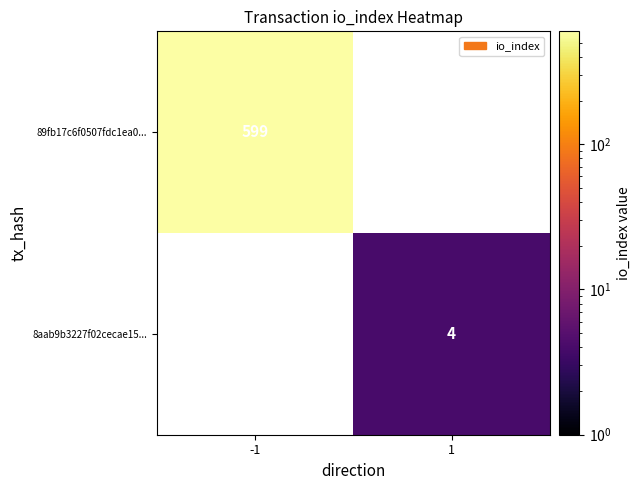

The 8aab9b3227f02cecae15... series shows 5 at 1. True or false?

False